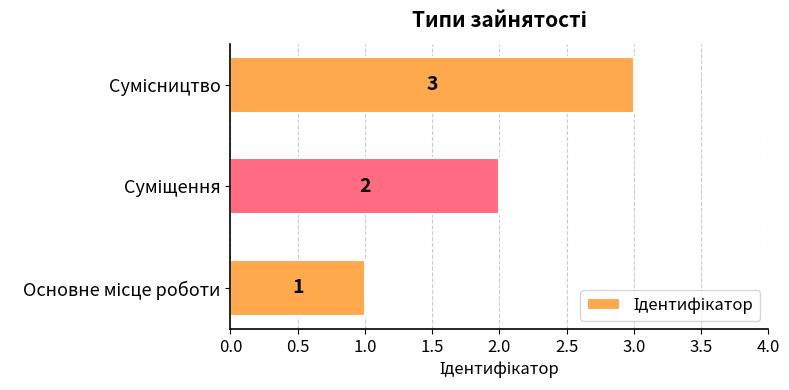

What is the sum of all values?

6